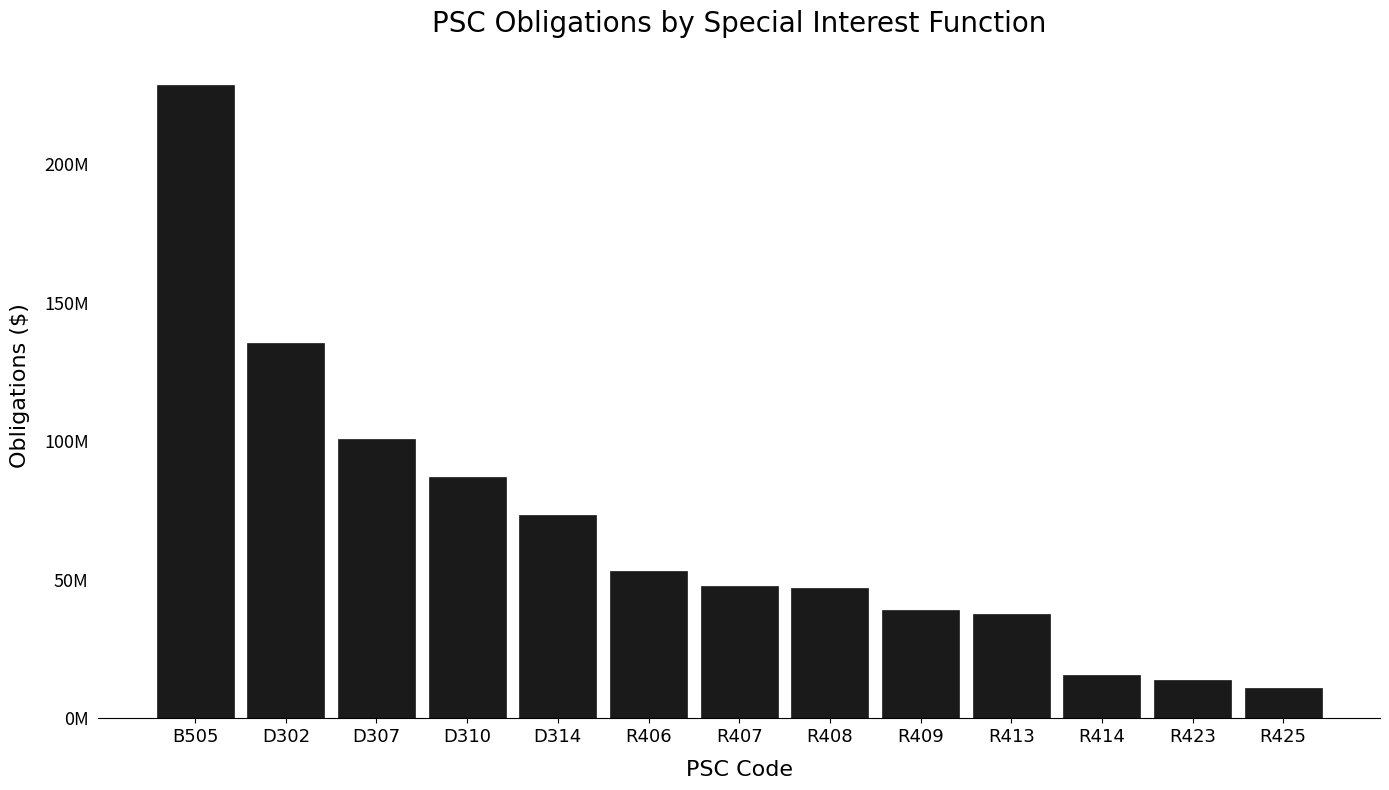

Reading left to right, transcribe all the data shown in this chart.

228806901.1	135453741.7	100919482.2	87223127.3	73507883.1	53068017.1	47729290.0	47080162.5	38953530.4	37818678.5	15717646.1	13980995.8	11008172.8